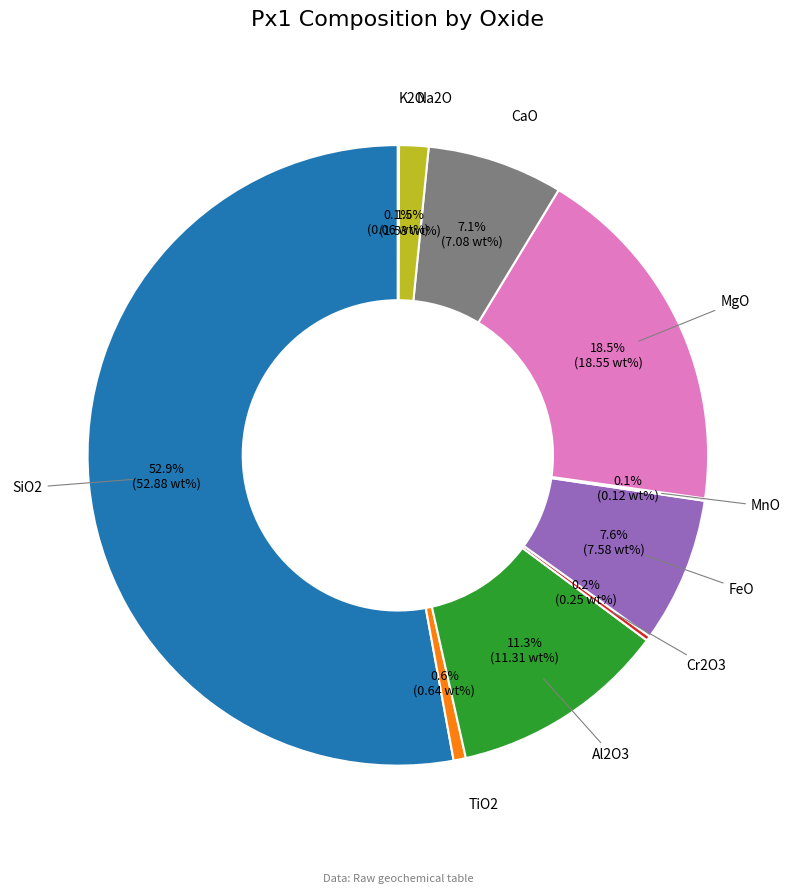

What percentage is the FeO slice, to the nearest percent?

8%